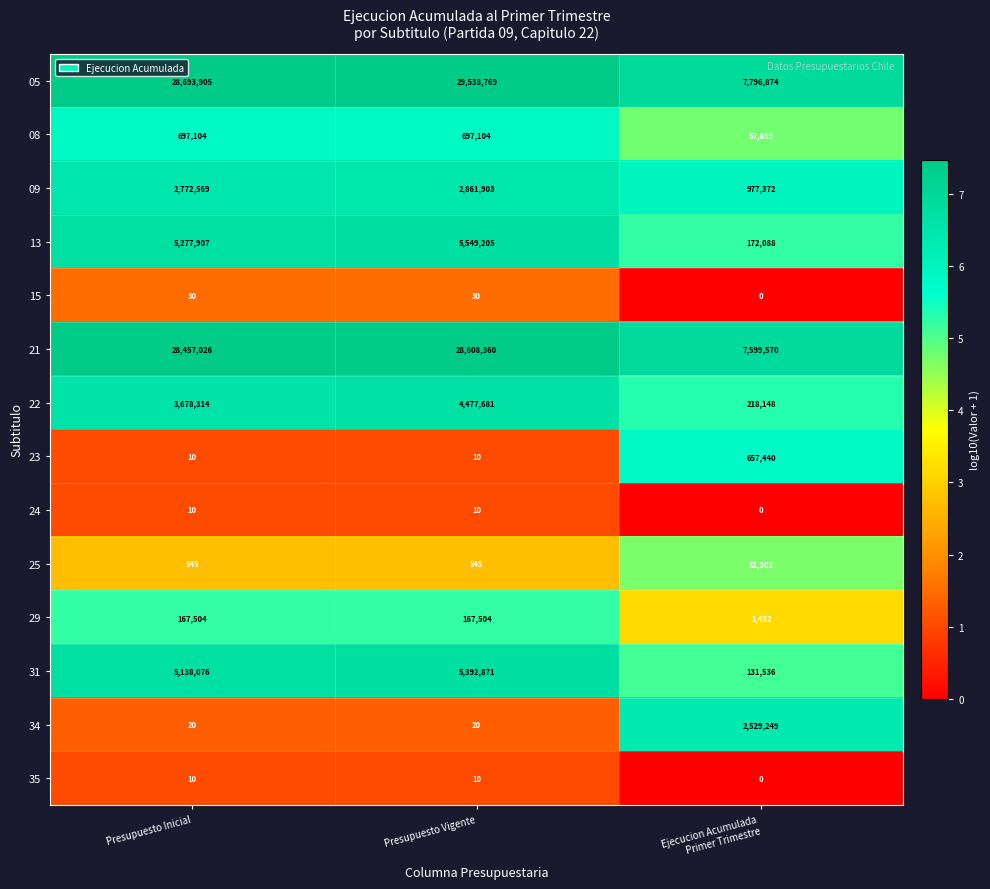

Which series changed the most between Presupuesto Vigente and Ejecucion Acumulada
Primer Trimestre?

05